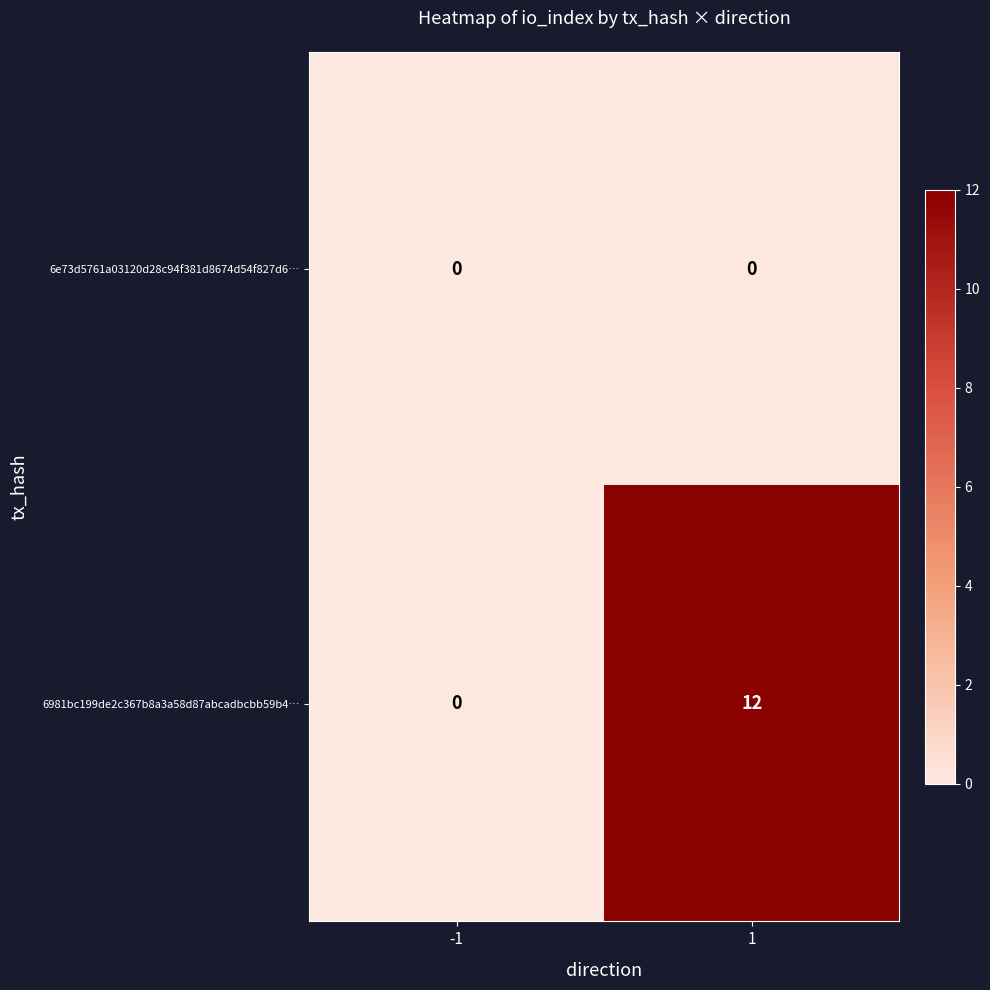

What is the difference between the 6981bc199de2c367b8a3a58d87abcadbcbb59b4… values at 1 and -1?

12